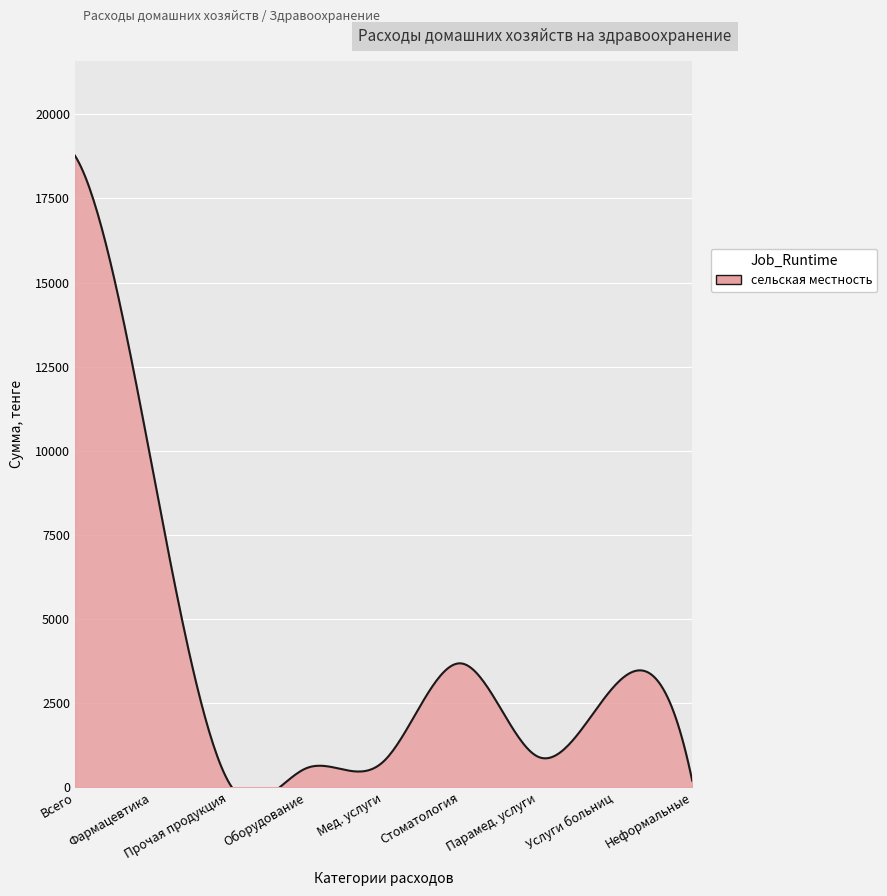

Which category has the highest value across all series?

Расходы на здравоохранение - всего